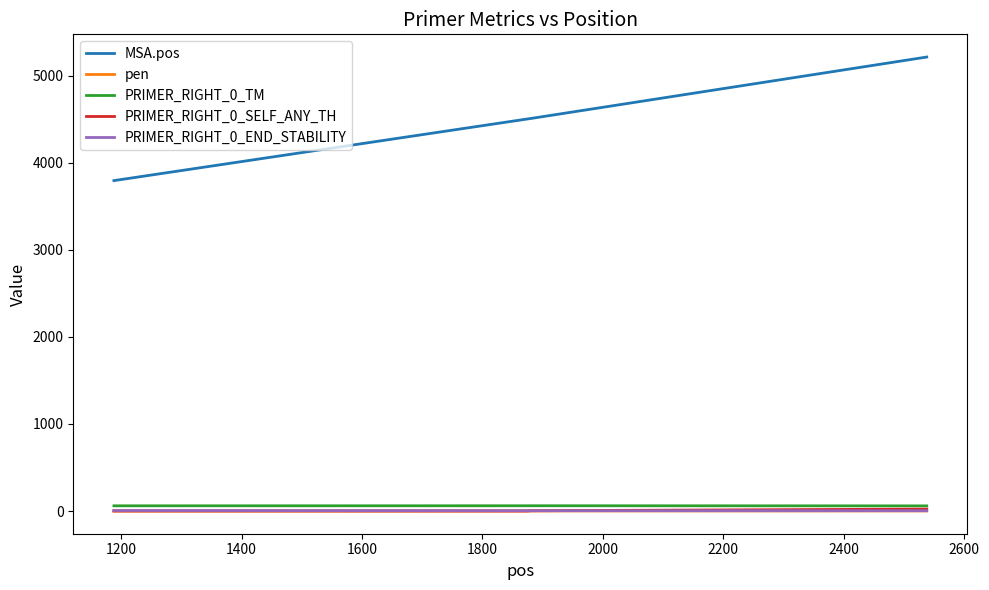

Which series has the largest range (max minus min)?

MSA.pos